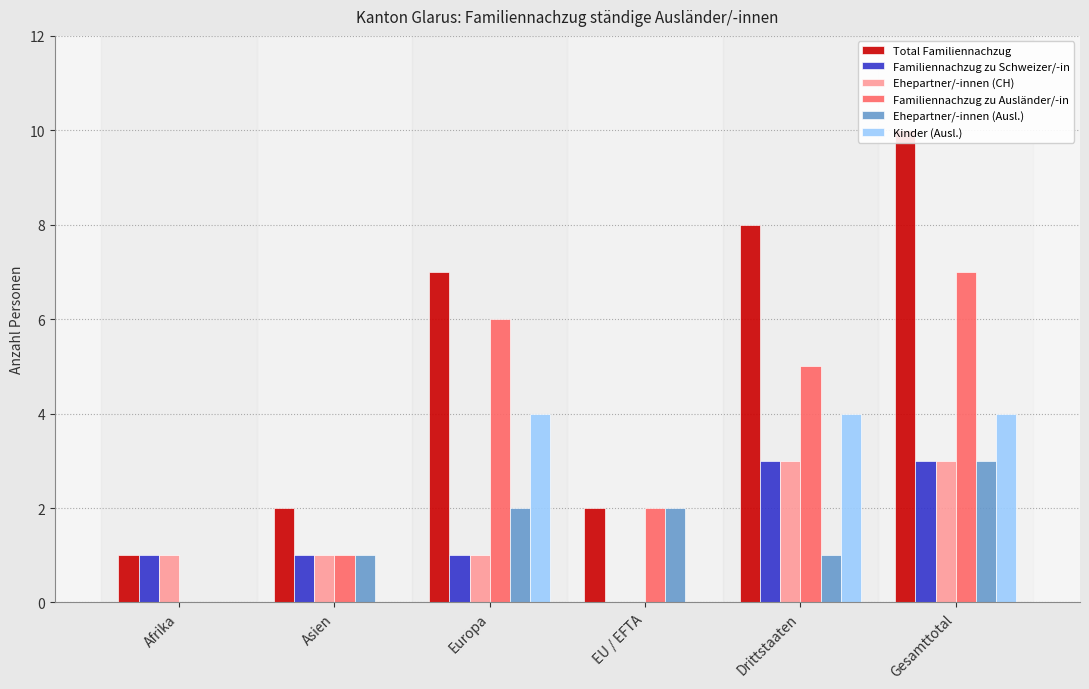

Reading right to left, transcribe all the data shown in this chart.

Total Familiennachzug: Gesamttotal=10	Drittstaaten=8	EU / EFTA=2	Europa=7	Asien=2	Afrika=1
Familiennachzug zu Schweizer/-in: Gesamttotal=3	Drittstaaten=3	EU / EFTA=0	Europa=1	Asien=1	Afrika=1
Ehepartner/-innen (CH): Gesamttotal=3	Drittstaaten=3	EU / EFTA=0	Europa=1	Asien=1	Afrika=1
Familiennachzug zu Ausländer/-in: Gesamttotal=7	Drittstaaten=5	EU / EFTA=2	Europa=6	Asien=1	Afrika=0
Ehepartner/-innen (Ausl.): Gesamttotal=3	Drittstaaten=1	EU / EFTA=2	Europa=2	Asien=1	Afrika=0
Kinder (Ausl.): Gesamttotal=4	Drittstaaten=4	EU / EFTA=0	Europa=4	Asien=0	Afrika=0